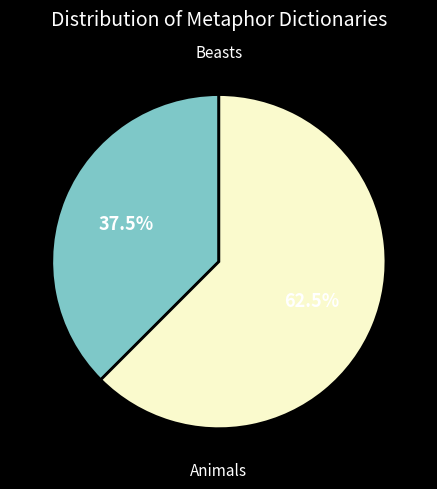

Is there a majority slice in this chart?

Yes